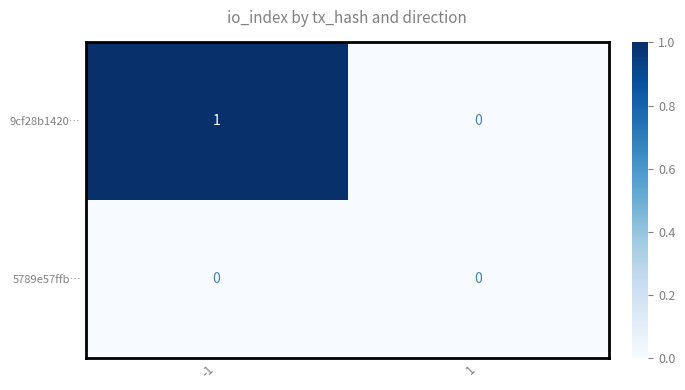

Rank the series at -1 from highest to lowest value.

9cf28b1420…, 5789e57ffb…